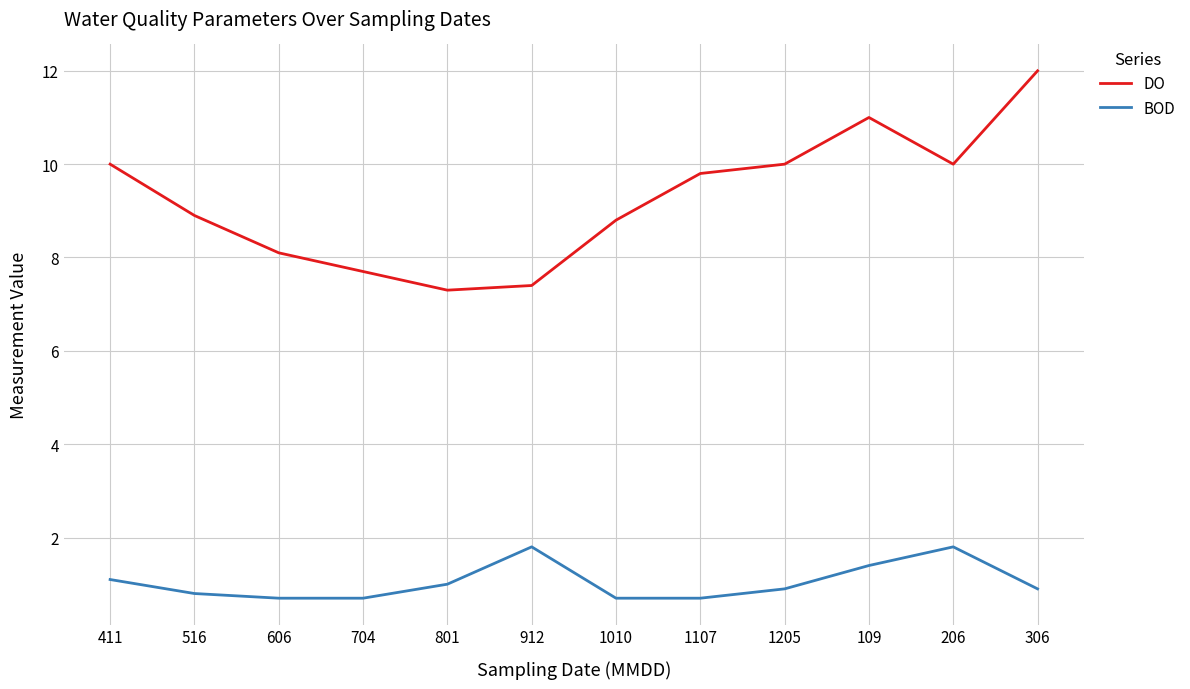

Is the value of BOD at 206 greater than the value of DO at 801?

No